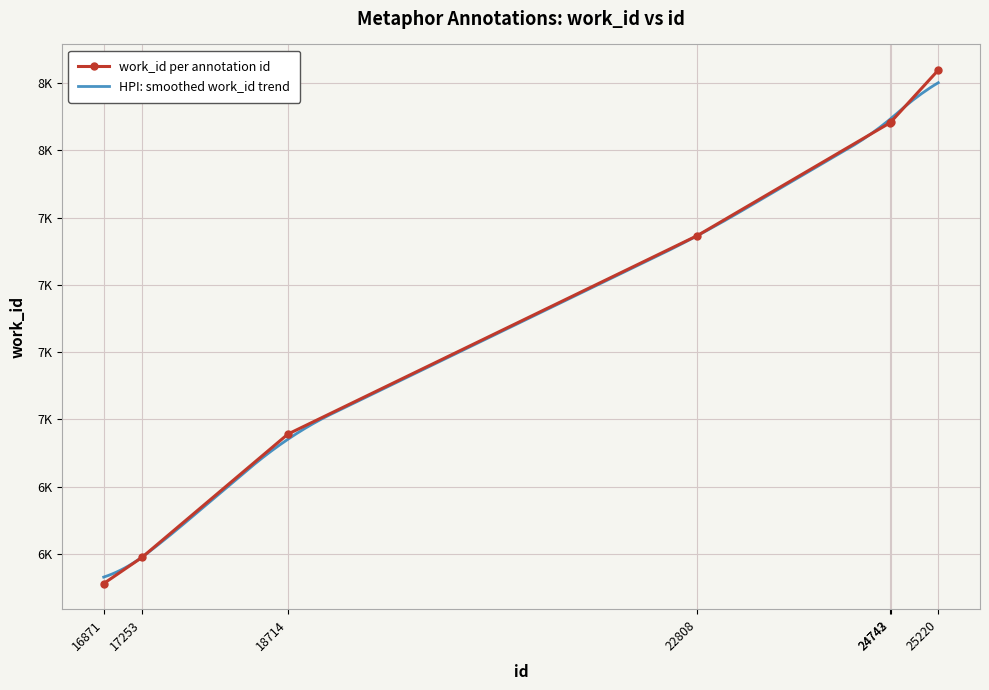

What is the smallest value displayed?

6389